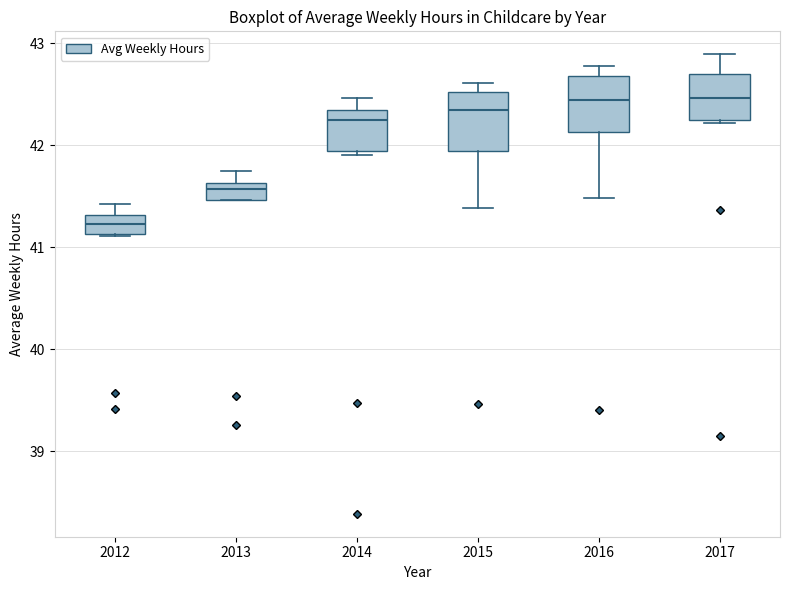

Reading left to right, transcribe this box plot: for each box, give where its median line is, the range the box spans, and where its two whiskers end, as read against the y-axis. The values are not printed on the chart, so give them approximately, as read against the axis.

2012: median 41.2, box 41.1 to 41.3, whiskers 41.1 to 41.4
2013: median 41.6 (inside the box), box 41.5 to 41.6, whiskers 41.5 to 41.7
2014: median 42.2, box 41.9 to 42.3, whiskers 41.9 (just below the box's lower edge) to 42.5
2015: median 42.3, box 41.9 to 42.5, whiskers 41.4 to 42.6
2016: median 42.4, box 42.1 to 42.7, whiskers 41.5 to 42.8
2017: median 42.5, box 42.3 to 42.7, whiskers 42.2 to 42.9